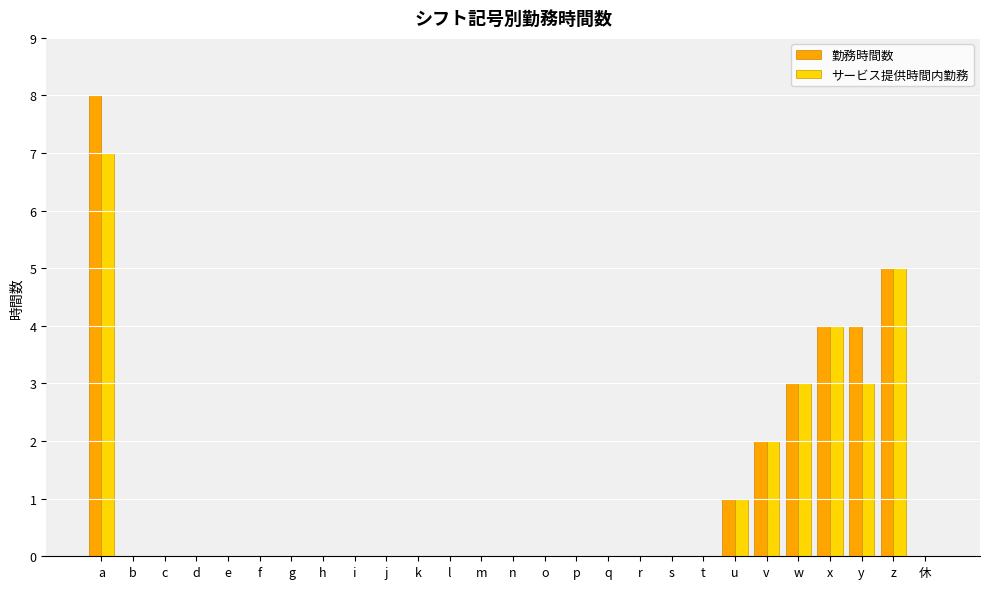

Count the 勤務時間数 values in the range 0 to 1.

21